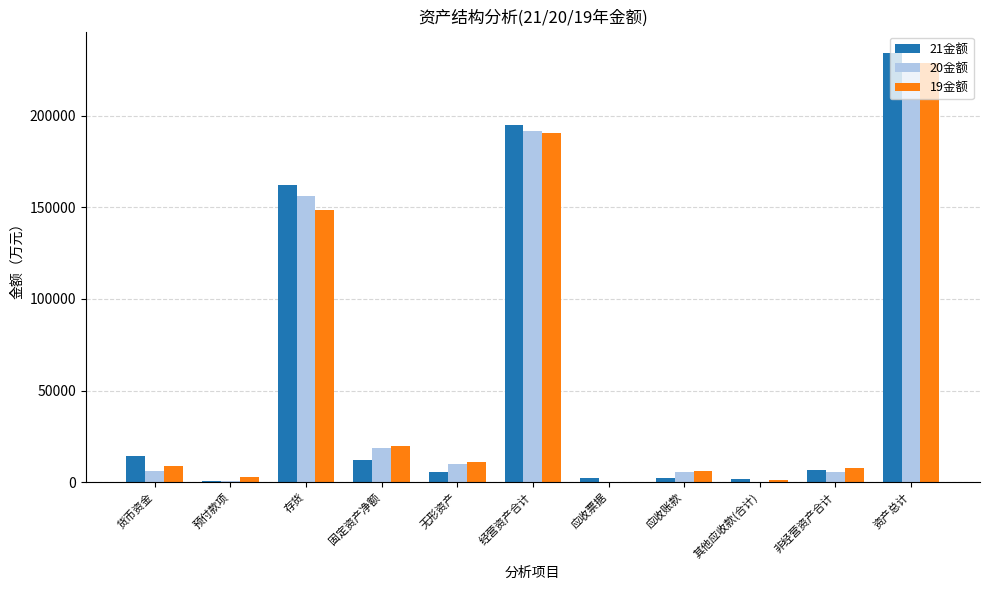

What is the sum of the 20金额 values at 应收票据 and 固定资产净额?

18404.0